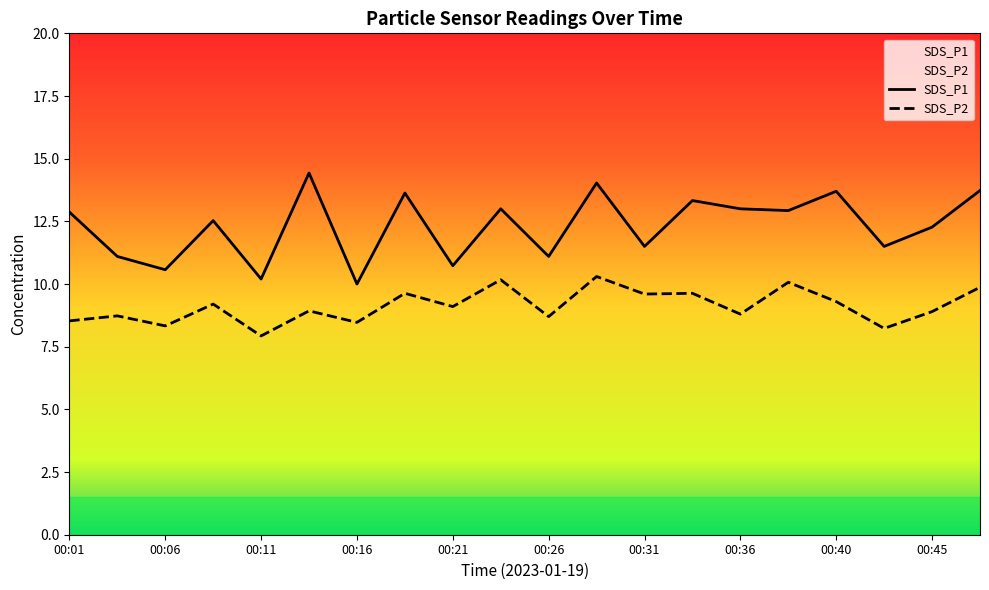

How many series are shown in this chart?

2